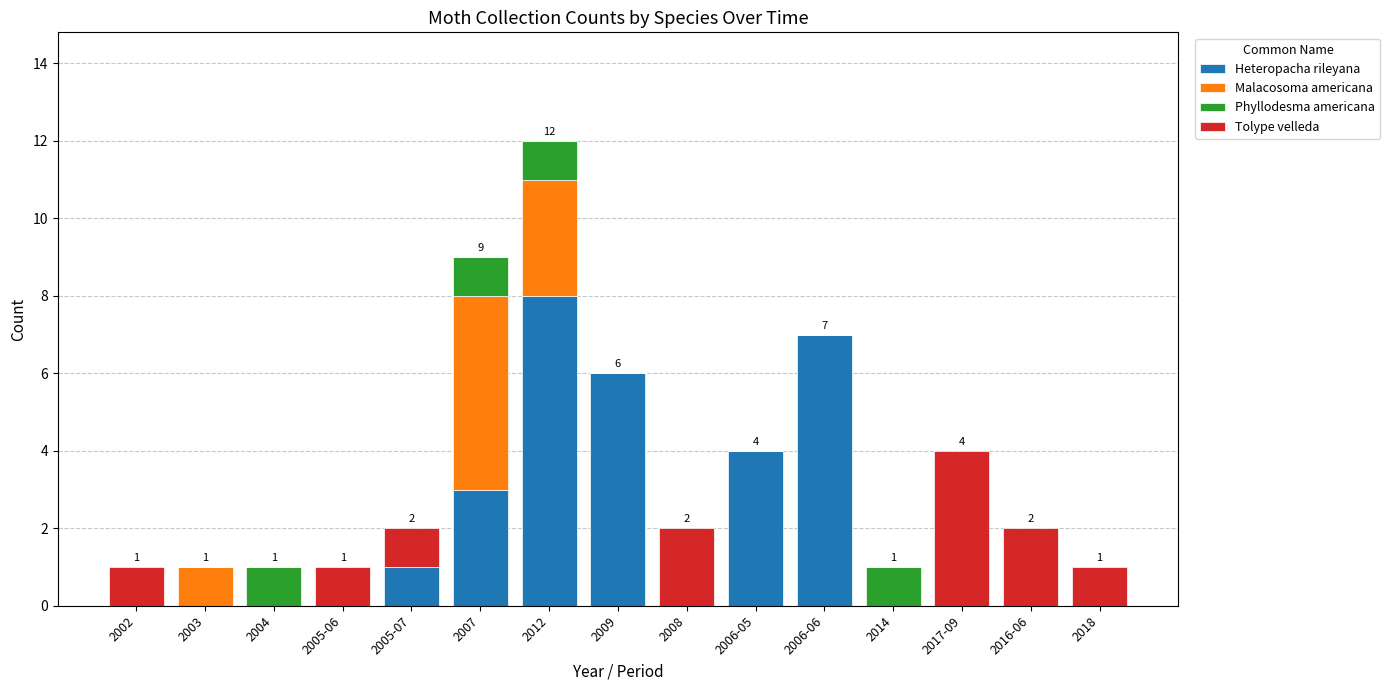

Is it true that Heteropacha rileyana equals 3 at 2017-09?

False